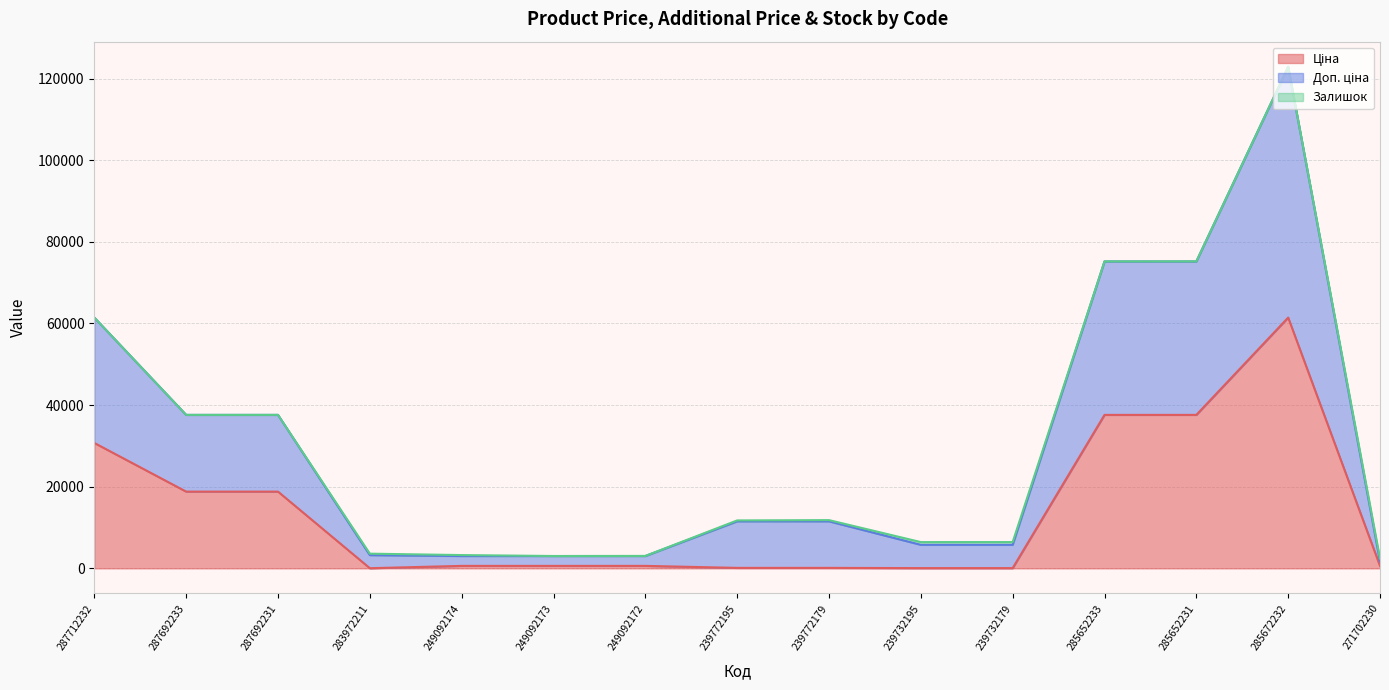

What is the value of the Доп. ціна point at the 7th from the left?

3039.6